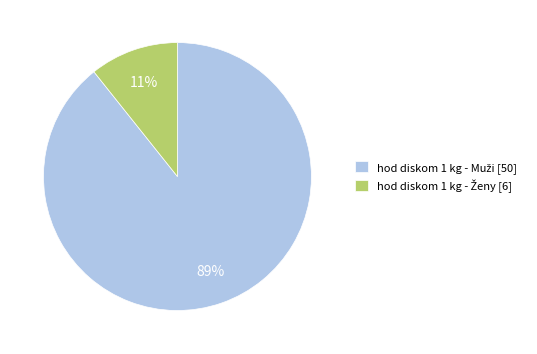

To the nearest percent, what is the average slice percentage?

50%